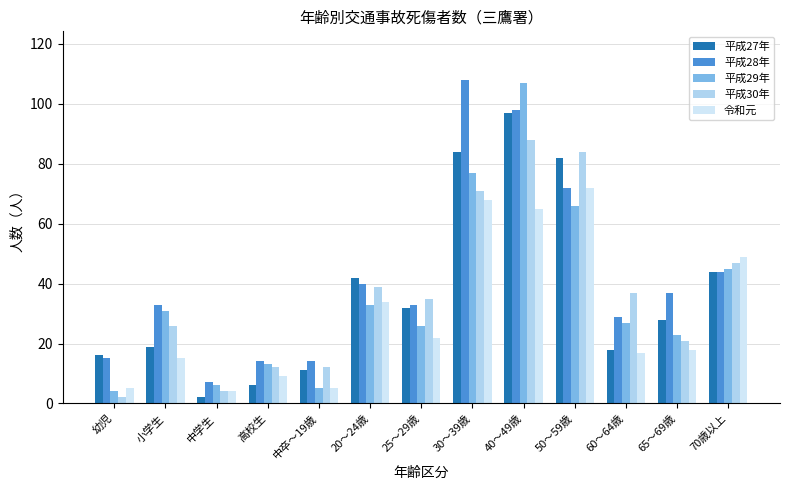

Does the chart contain any negative values?

No